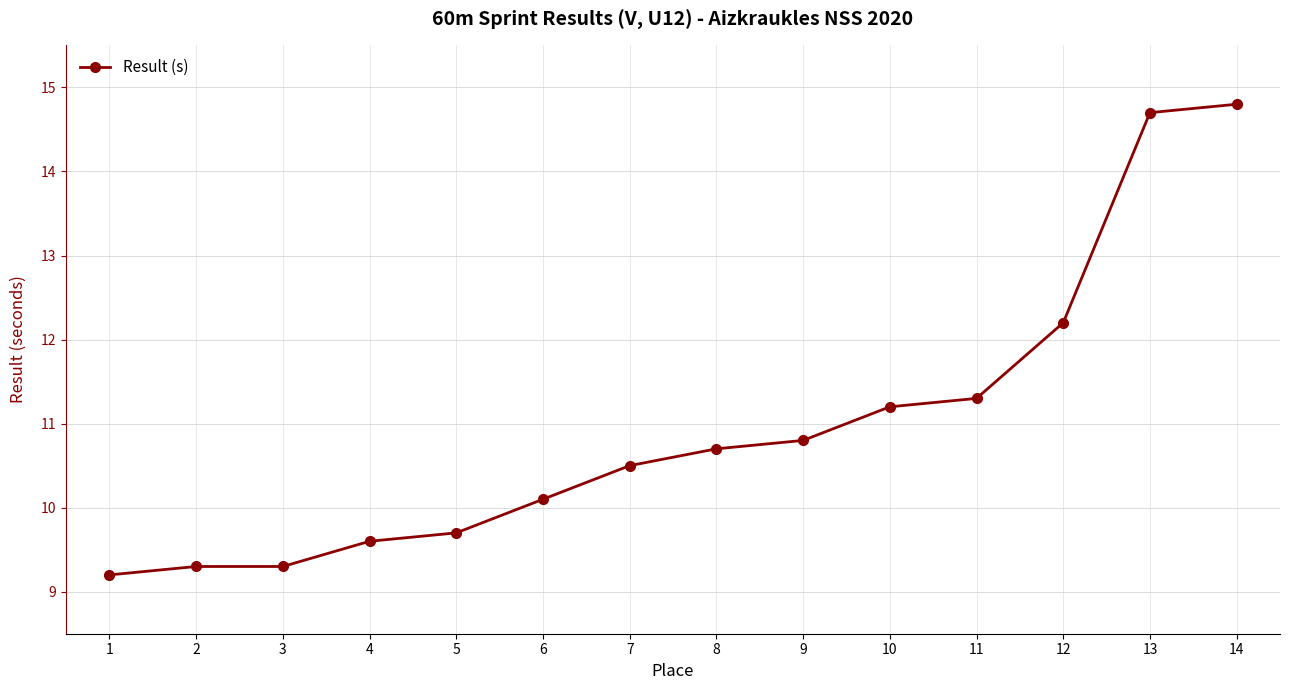

Is it true that the value at 10 is 19.9?

False